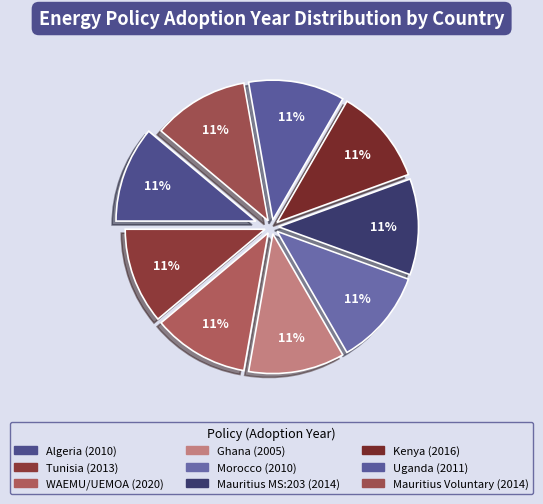

How many slices are in this pie chart?

9